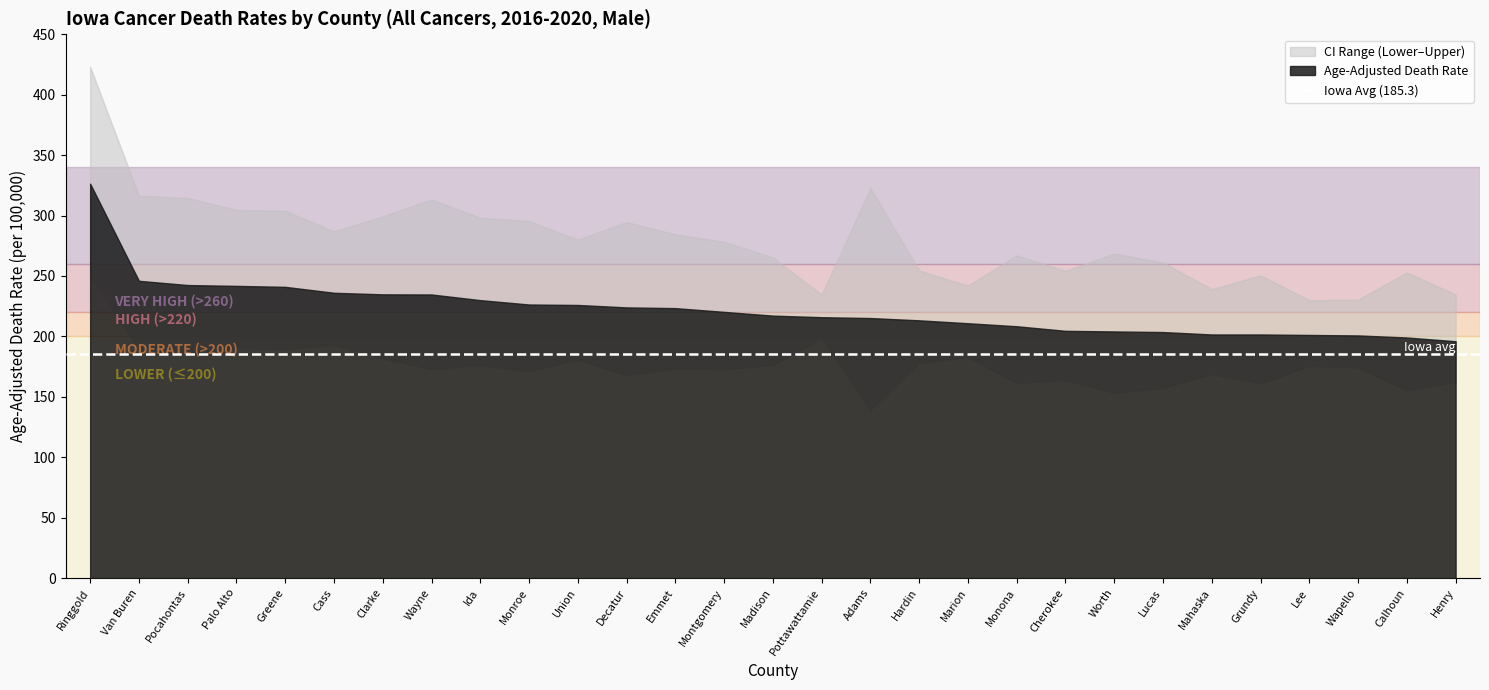

Where does the Lower CI (Rate) series first go above 174?

Ringgold